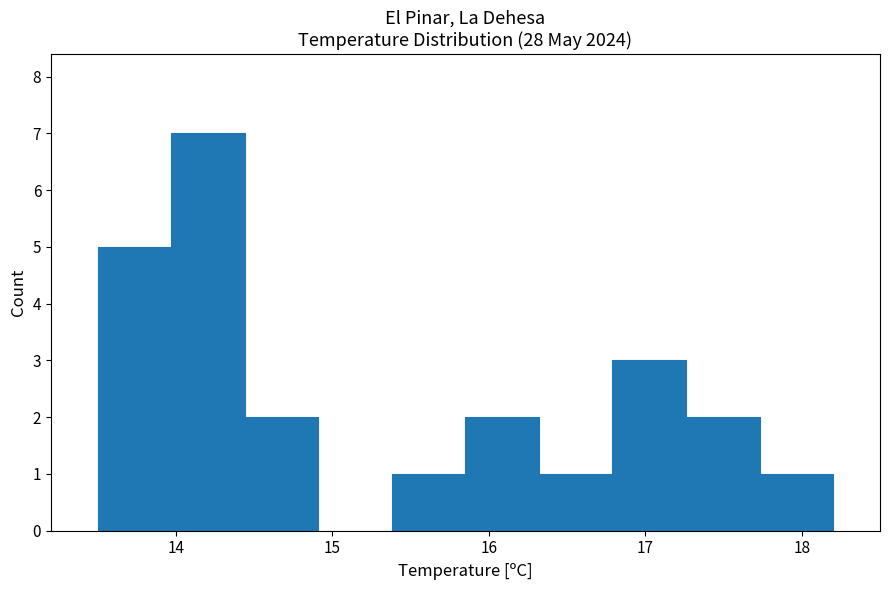

How tall is the bar that spans 14.44 to 14.91 on the x-axis? Neither the bar edges nor the heights are printed on the chart, so give them approximately, as read against the axes.

2